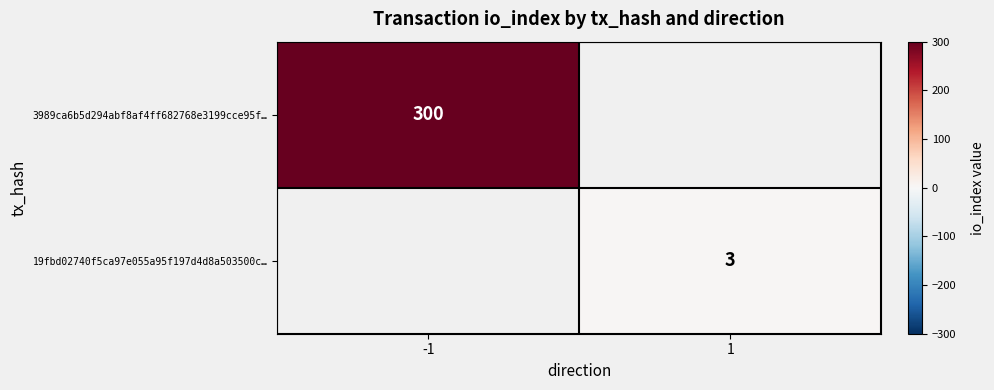

Is it true that 3989ca6b5d294abf8af4ff682768e3199cce95f… equals 448 at -1?

False